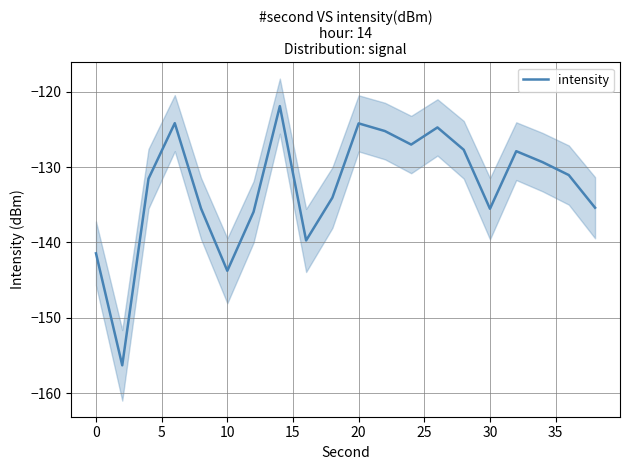

What is the minimum value shown in the chart?

-156.3